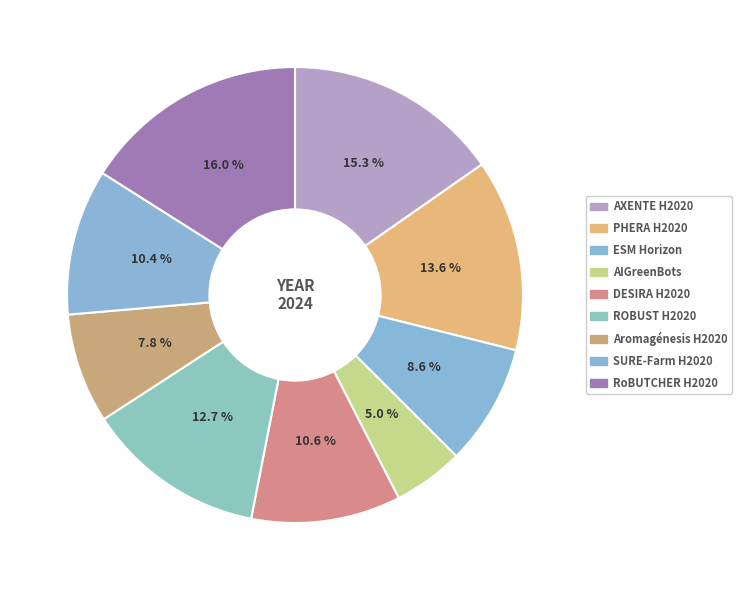

How many slices are in this pie chart?

9